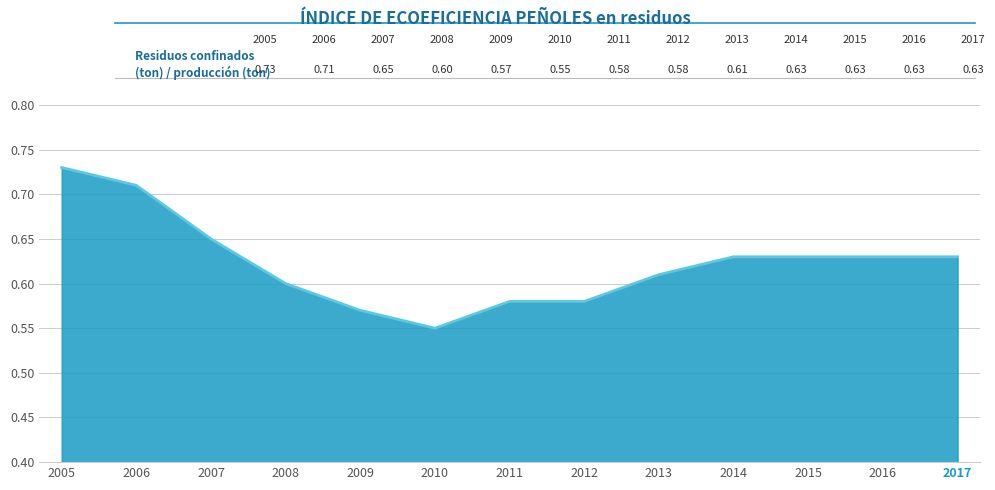

Which has a higher value, 2008 or 2015?

2015